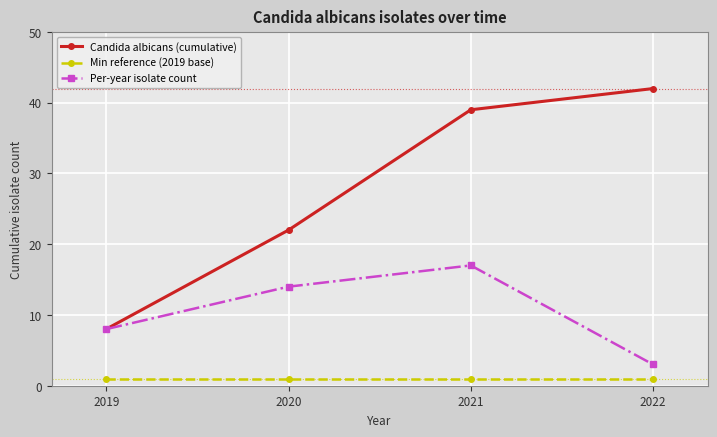

True or false: Candida albicans (cumulative) and Min reference (2019 base) cross at least once.

False